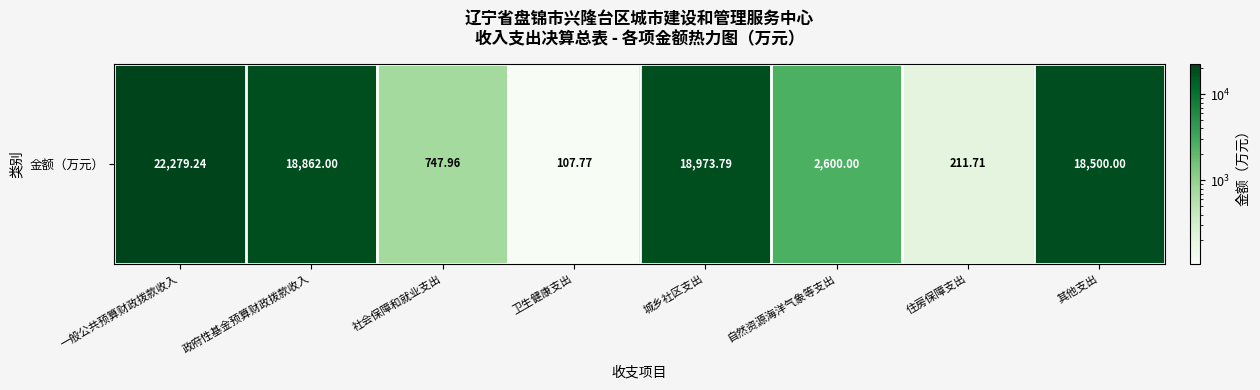

What is the sum of all values?

82282.5